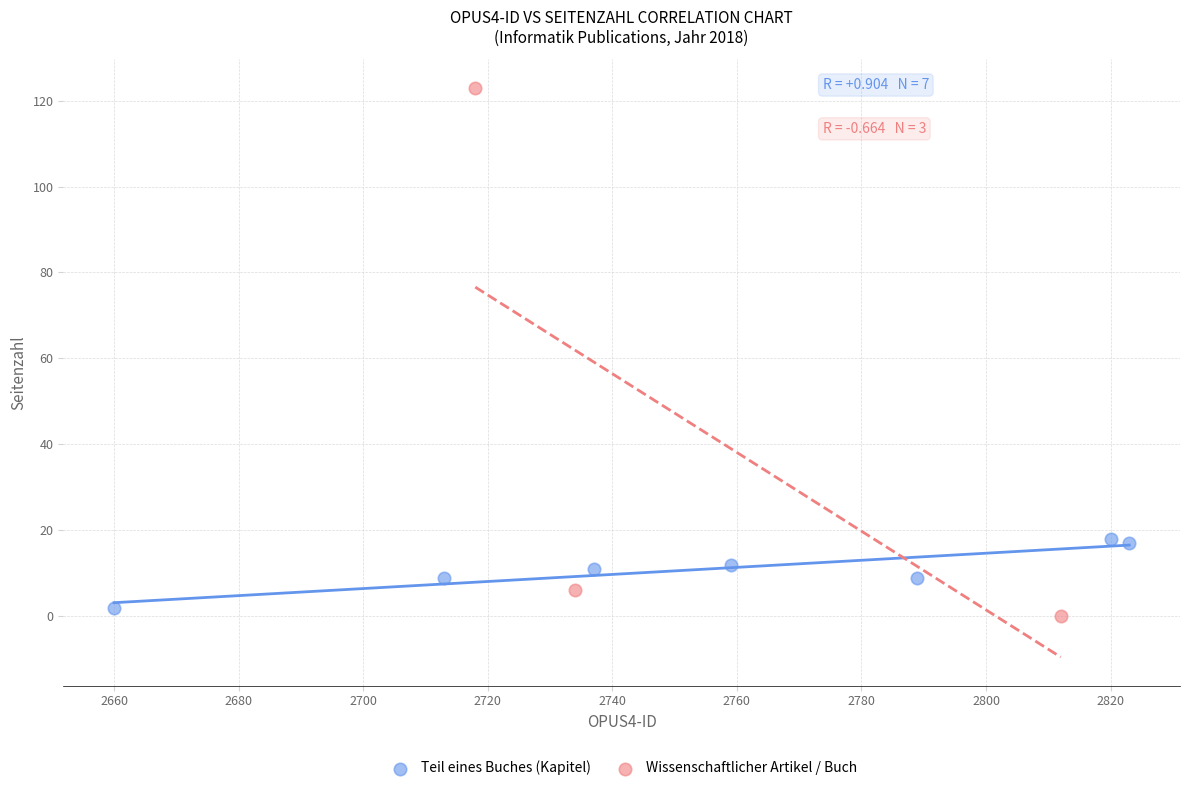

Which series contains the highest Y value?

Wissenschaftlicher Artikel / Buch